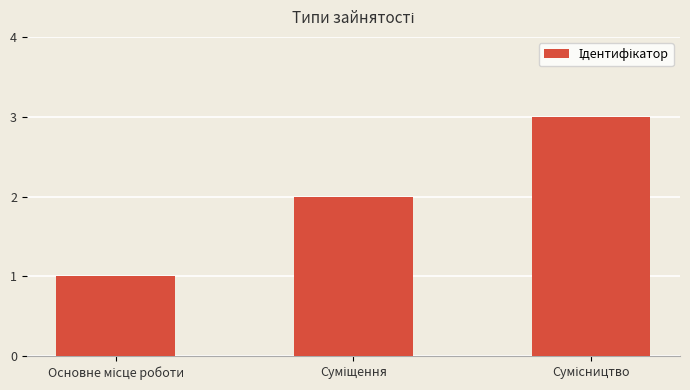

What is the greatest value displayed?

3